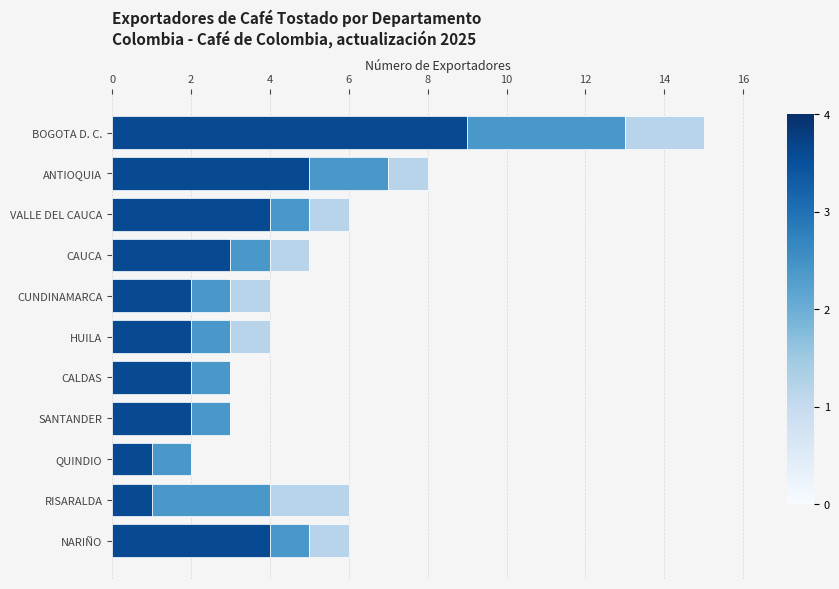

At which category is the sum across all series the highest?

BOGOTA D. C.